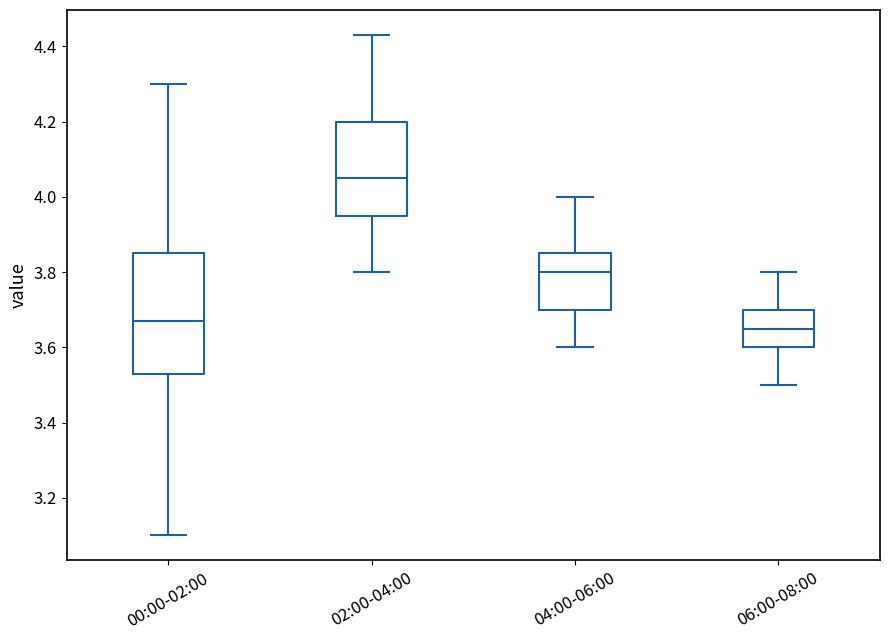

Reading left to right, transcribe this box plot: for each box, give where its median line is, the range the box spans, and where its two whiskers end, as read against the y-axis. The values are not printed on the chart, so give them approximately, as read against the axis.

00:00-02:00: median 3.68, box 3.54 to 3.86, whiskers 3.10 to 4.30
02:00-04:00: median 4.06, box 3.96 to 4.20, whiskers 3.80 to 4.44
04:00-06:00: median 3.80, box 3.70 to 3.86, whiskers 3.60 to 4.00
06:00-08:00: median 3.66, box 3.60 to 3.70, whiskers 3.50 to 3.80